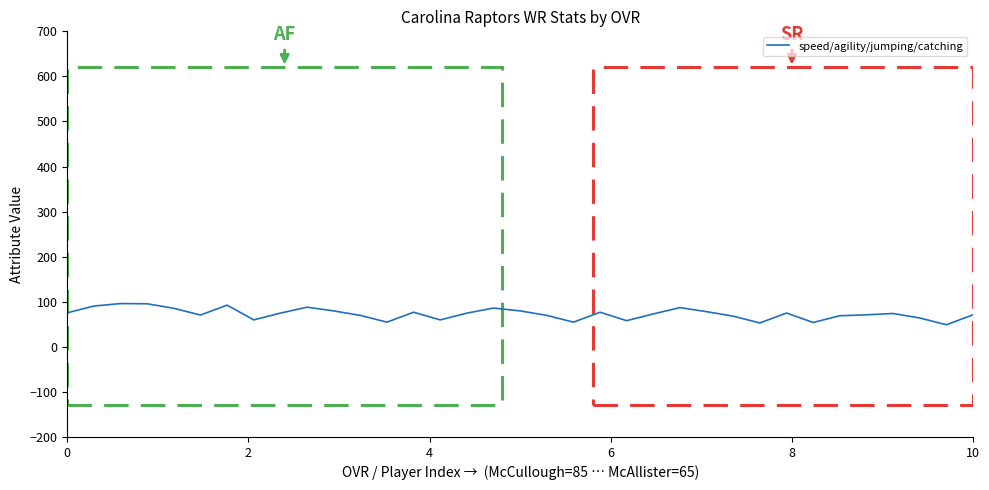

What is the greatest value displayed?

96.0